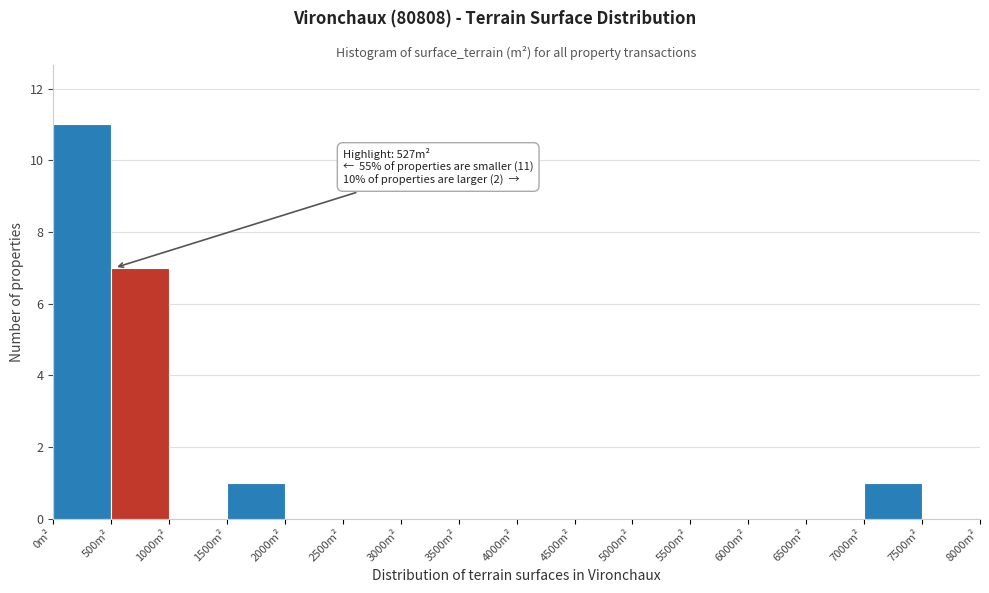

Which range on the x-axis has the tallest bar?

0 to 500